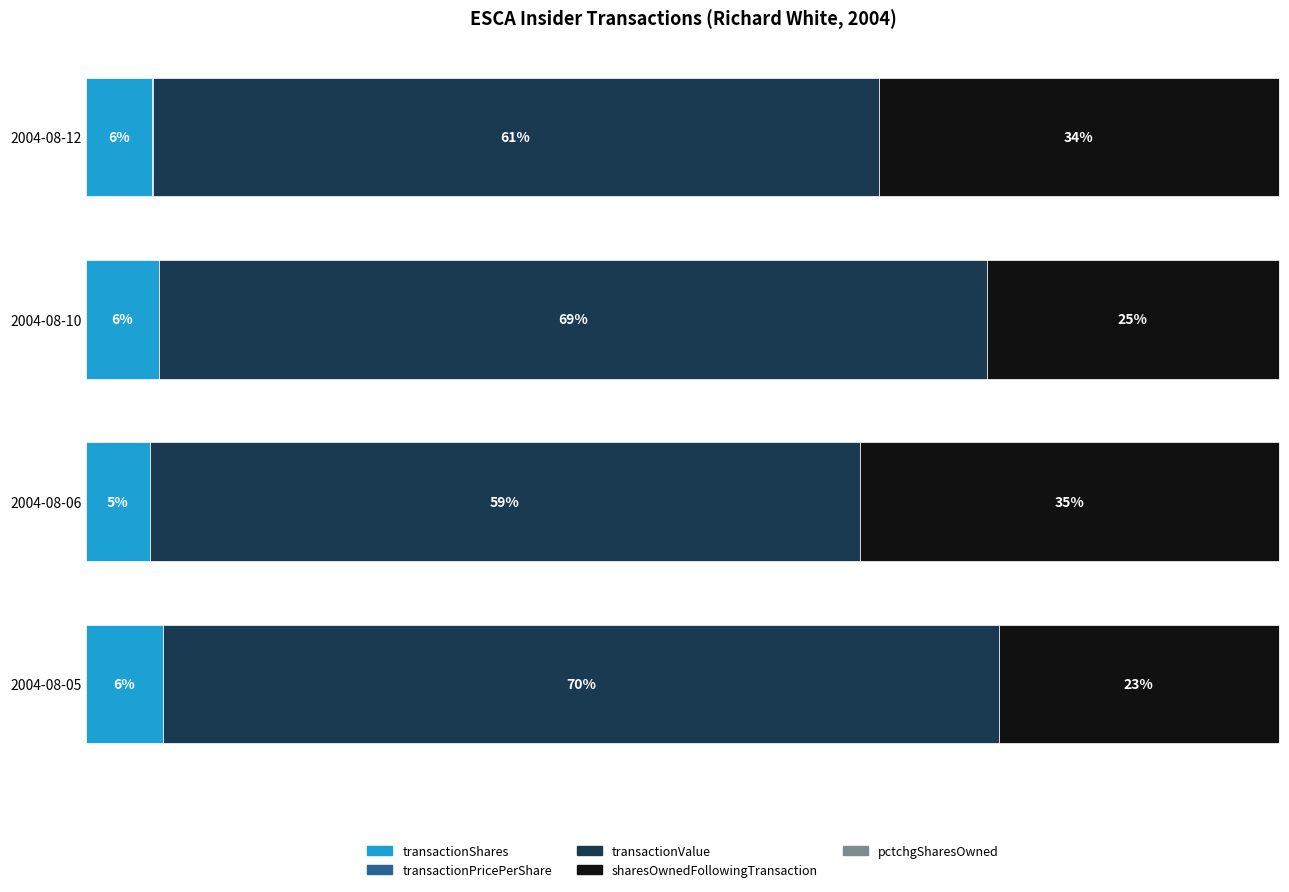

How many bars are there in each group?

5